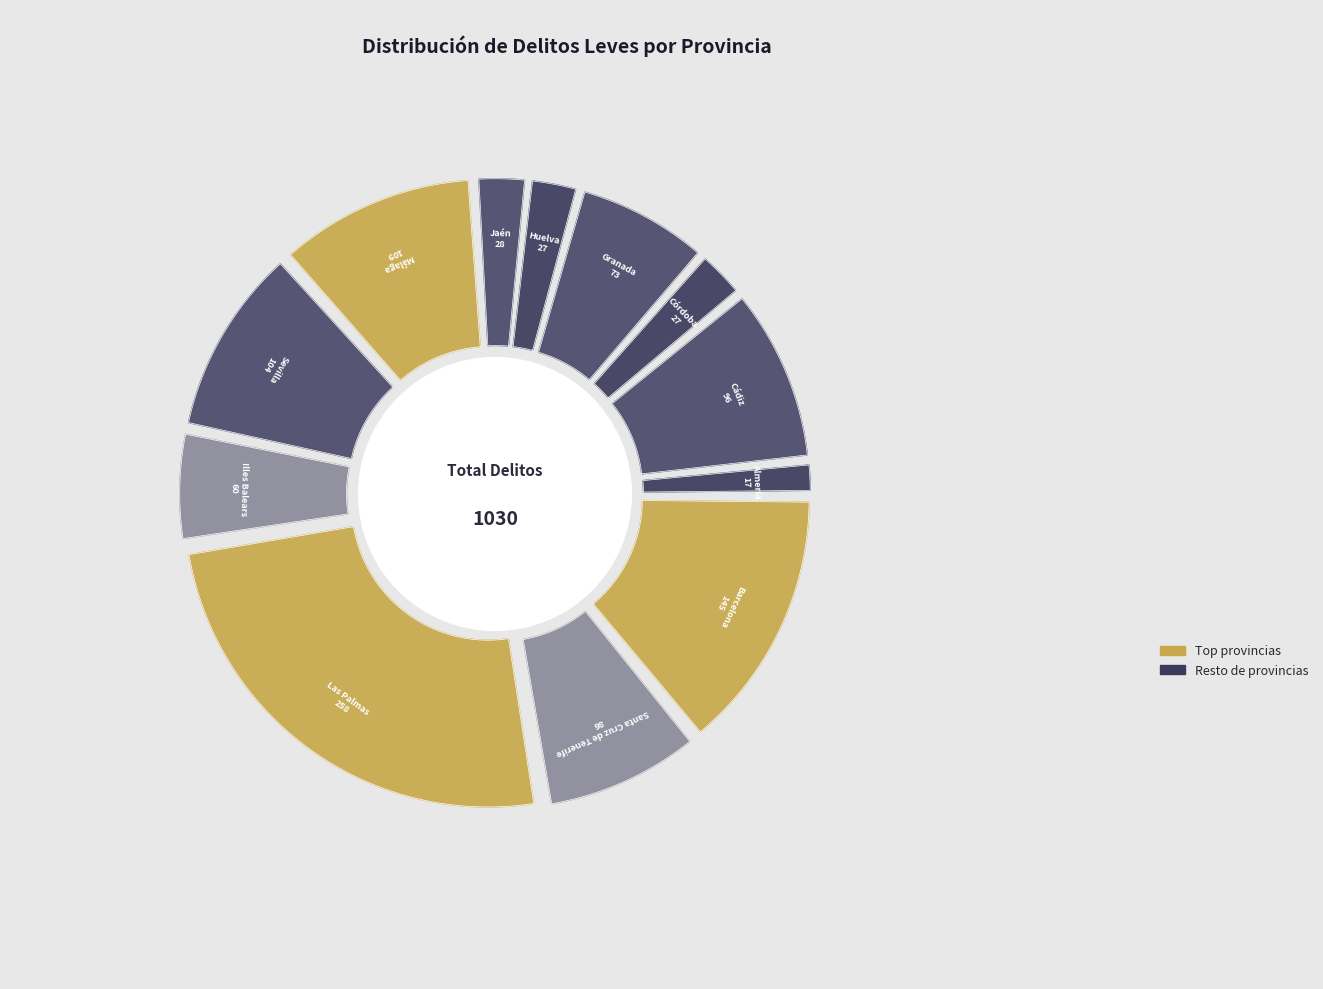

What is the smallest slice in the pie chart?

Almería